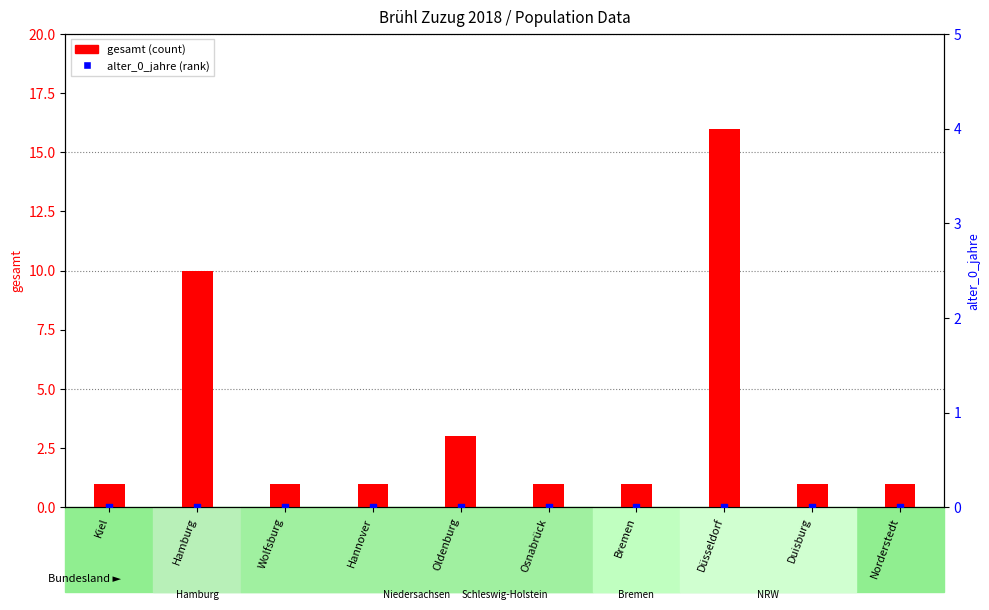

Is the value of alter_0_jahre at Bremen greater than the value of gesamt (count) at Wolfsburg?

No